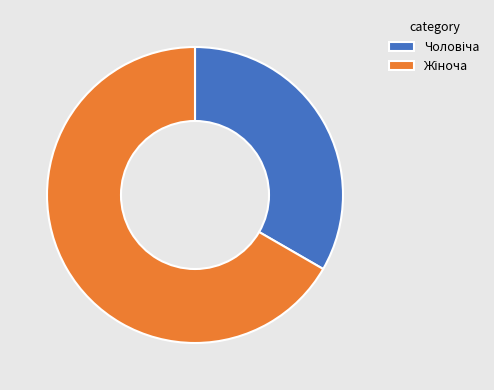

Does any single category account for the majority?

Yes